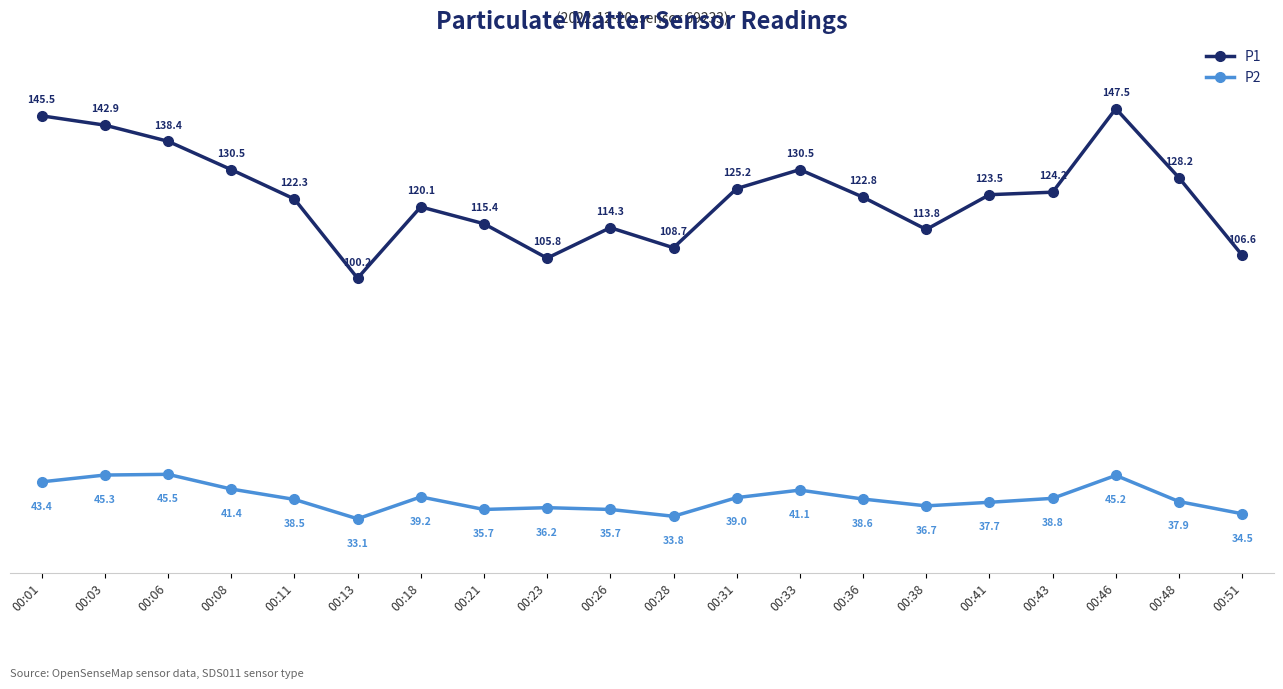

True or false: P1 has a value of 147.5 at 00:46.

True